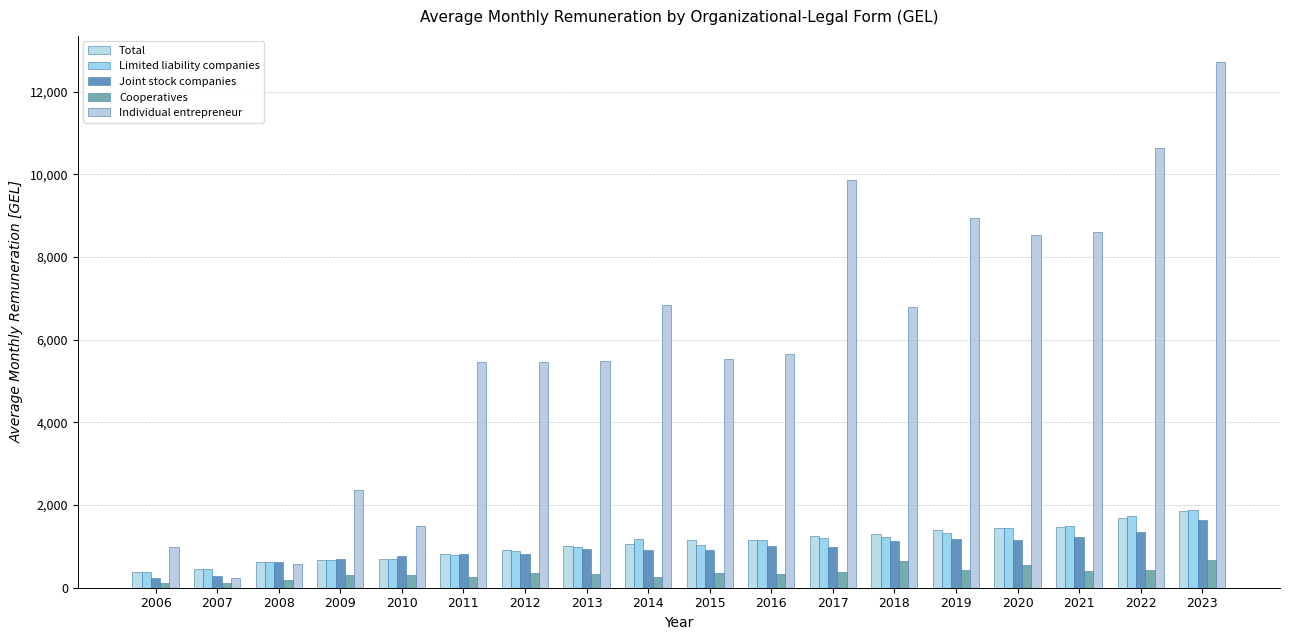

How many series are shown in this chart?

5